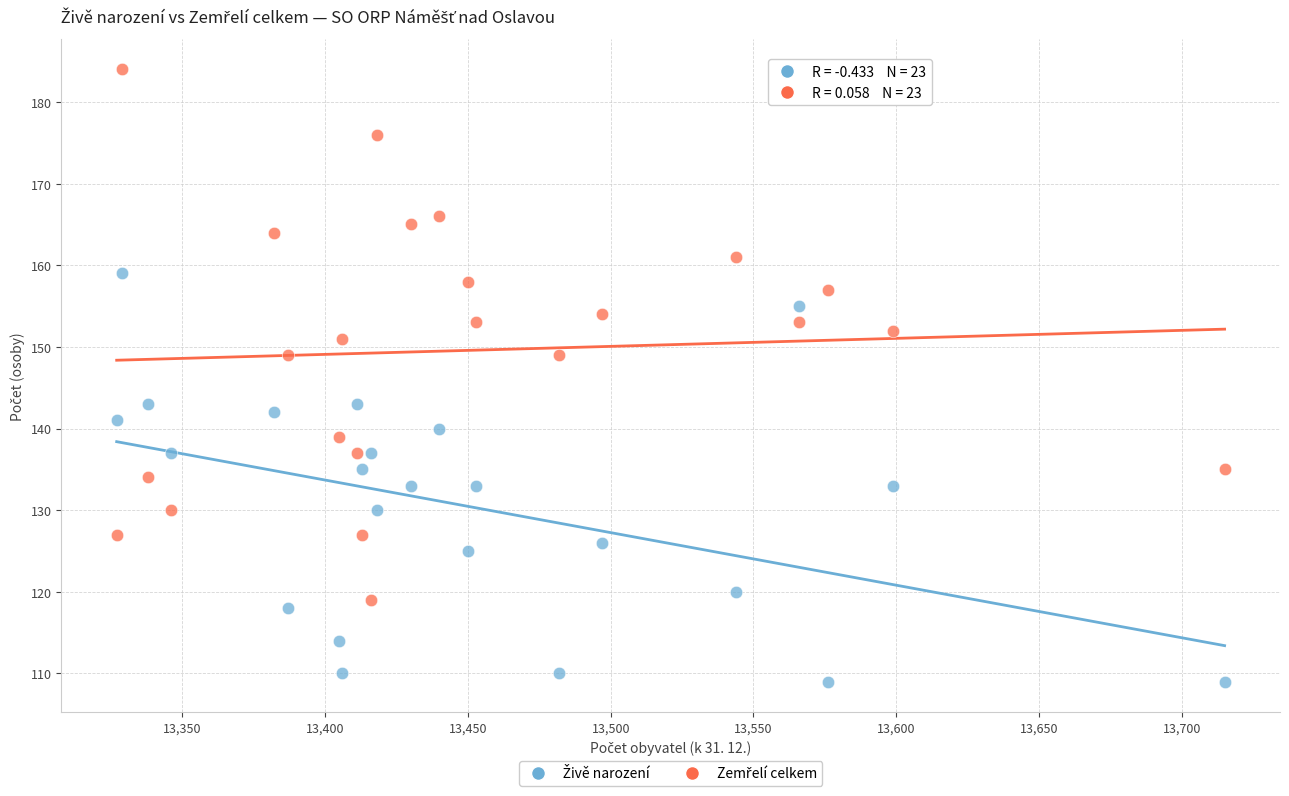

What is the X range (max minus min) for the scatter plot?

388